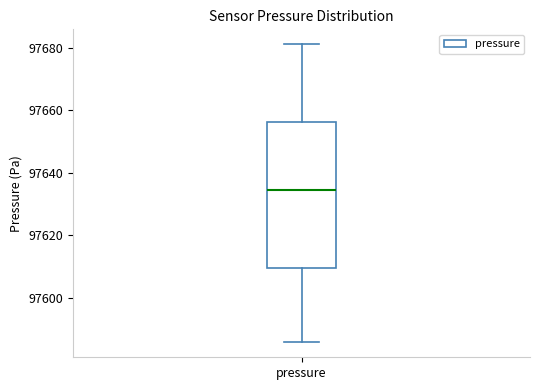

Transcribe this box plot: give where the median line is, the range the box spans, and where the two whiskers end, as read against the y-axis. The values are not printed on the chart, so give them approximately, as read against the axis.

median 97634, box 97610 to 97656, whiskers 97586 to 97682